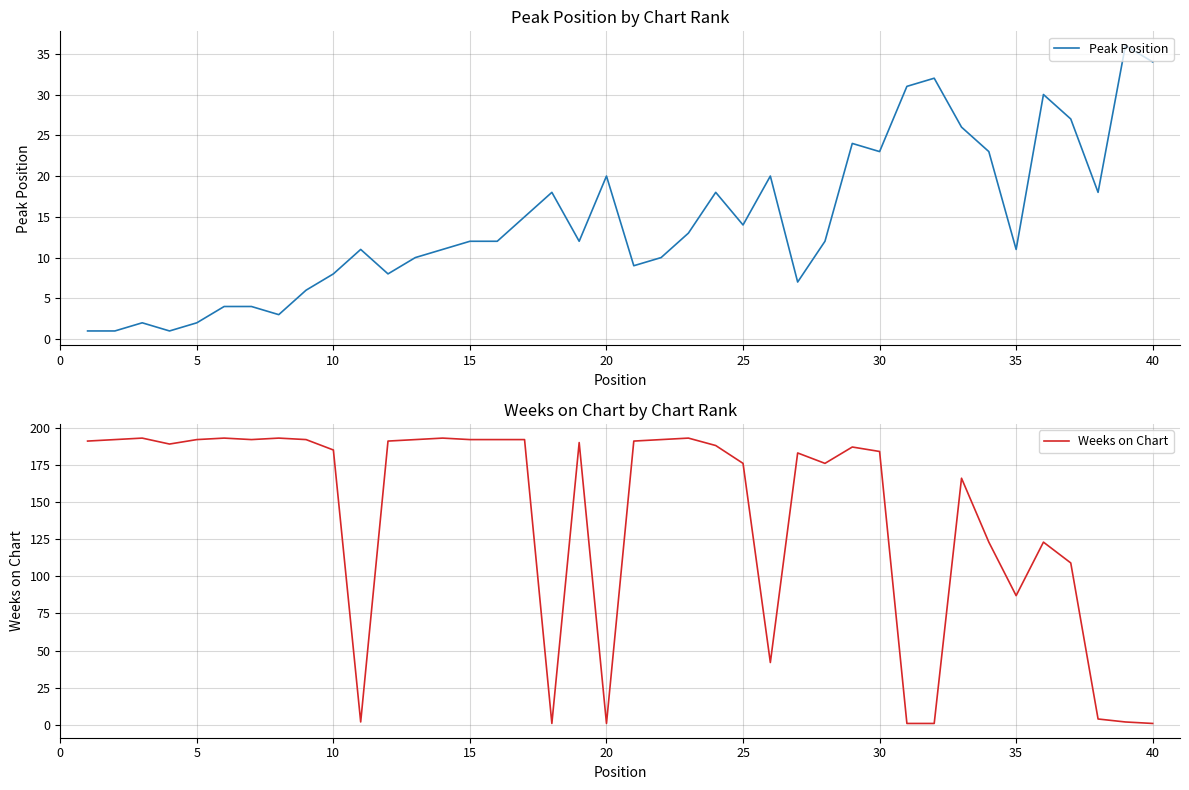

Reading left to right, extract all data points from this chart.

Peak Position: 1	1	2	1	2	4	4	3	6	8	11	8	10	11	12	12	15	18	12	20	9	10	13	18	14	20	7	12	24	23	31	32	26	23	11	30	27	18	36	34
Weeks on Chart: 191	192	193	189	192	193	192	193	192	185	2	191	192	193	192	192	192	1	190	1	191	192	193	188	176	42	183	176	187	184	1	1	166	123	87	123	109	4	2	1